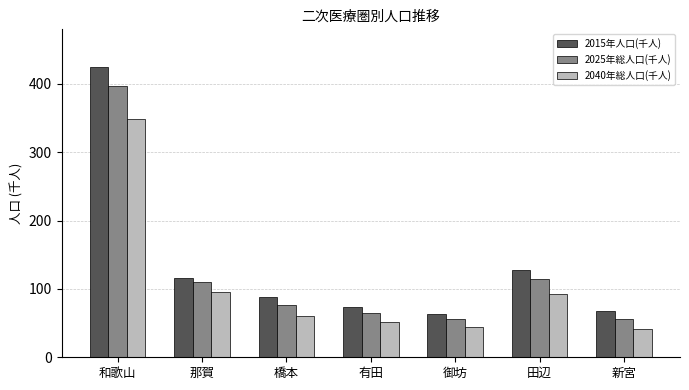

What is the label of the 1st bar from the left?

和歌山